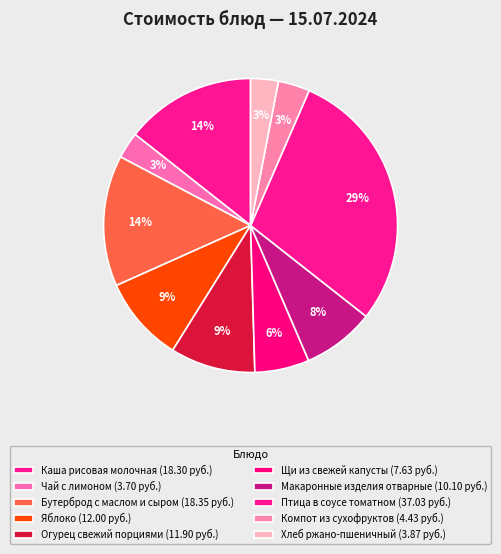

Between Макаронные изделия отварные and Щи из свежей капусты, which is larger?

Макаронные изделия отварные